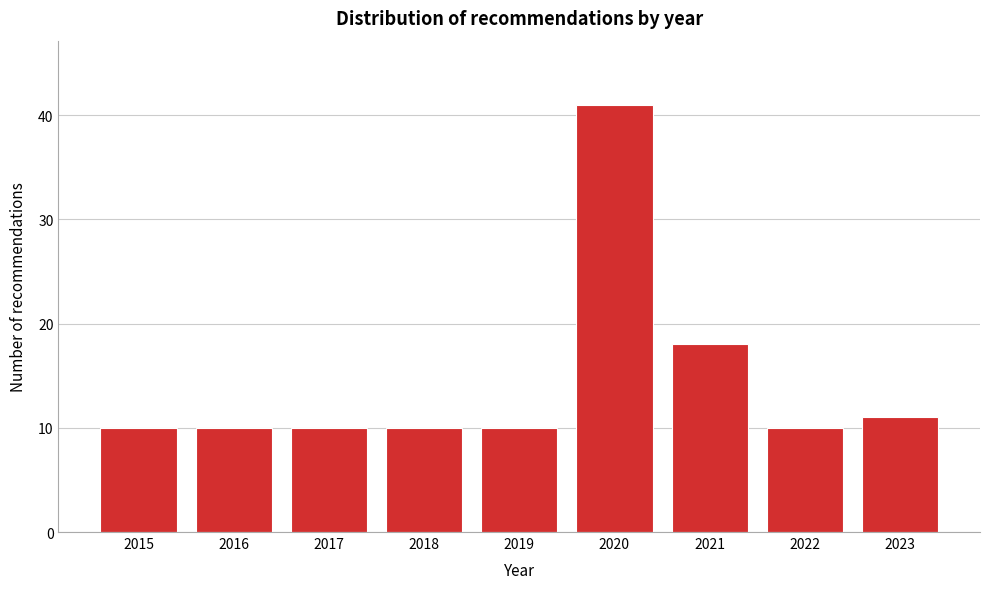

Reading left to right, transcribe all the data shown in this chart.

10	10	10	10	10	41	18	10	11